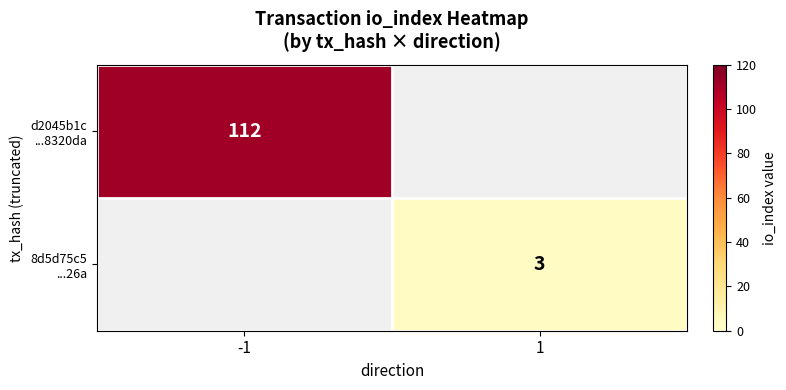

How many categories are shown in the chart?

2